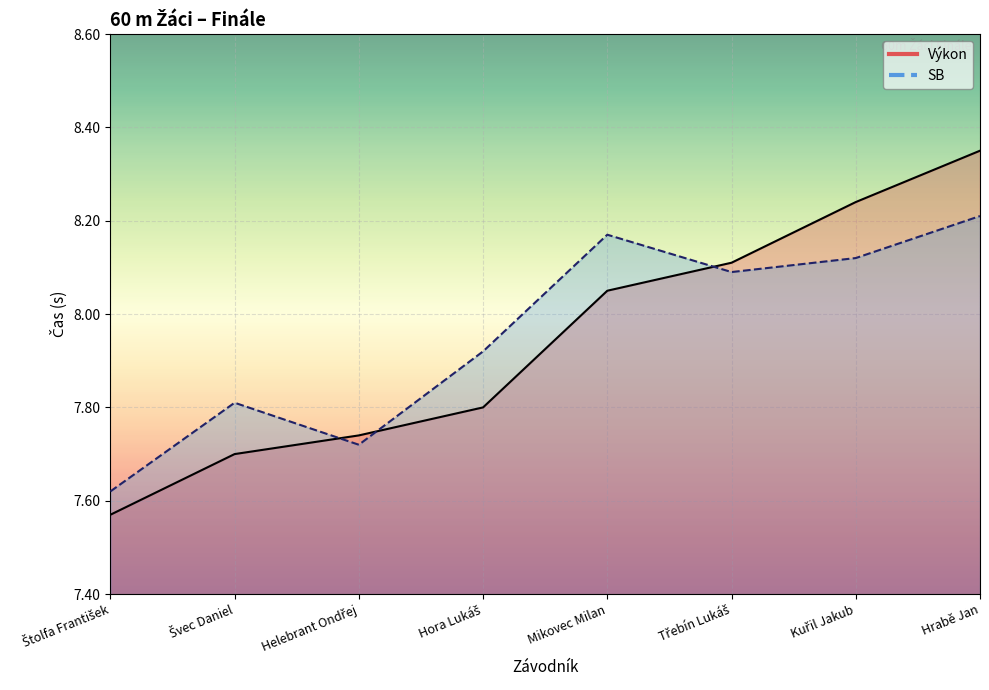

What is the label of the 7th point from the right?

Švec Daniel